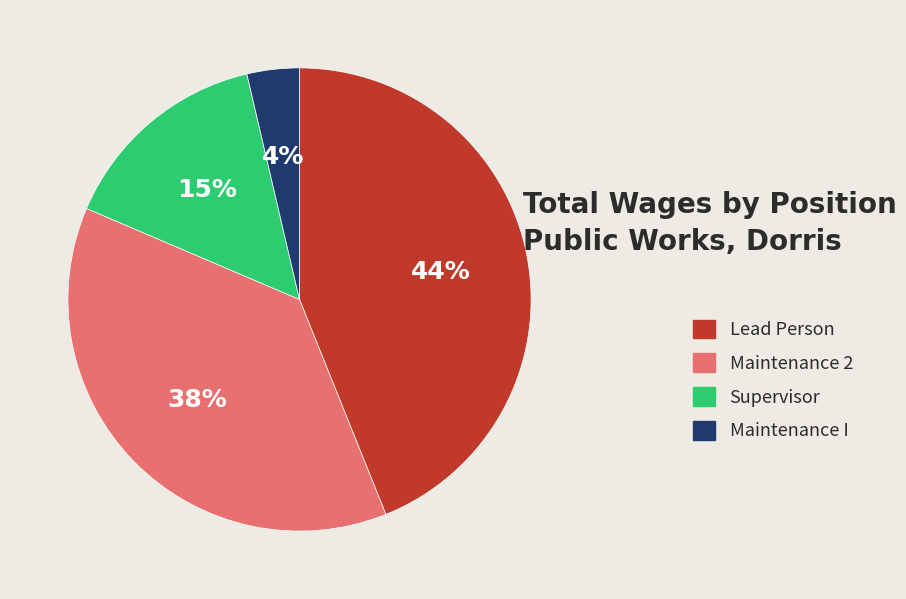

To the nearest percent, what percentage of the pie is Supervisor?

15%